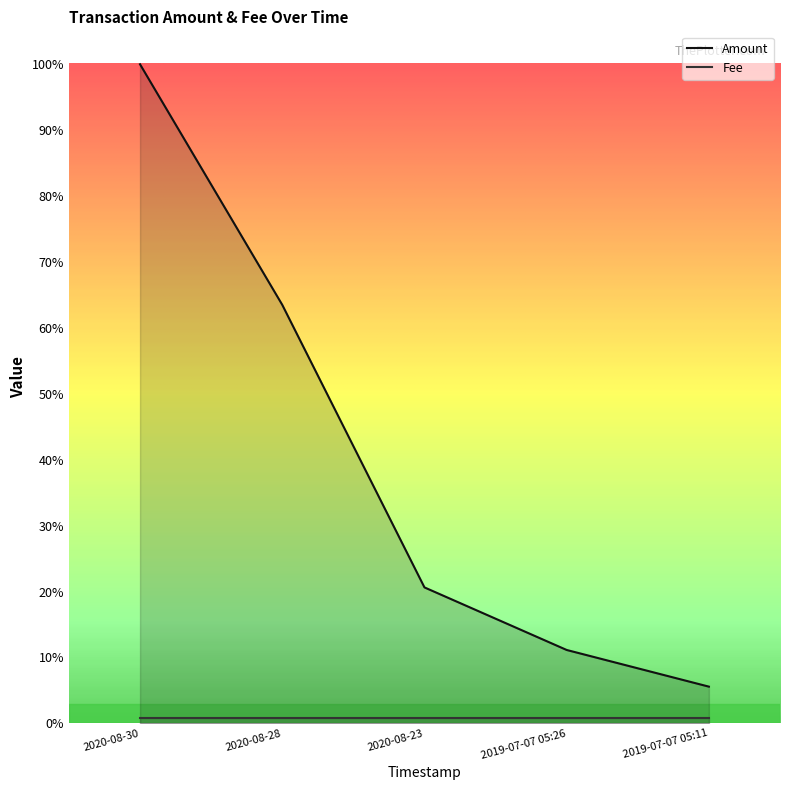

What is the sum of the values at 2020-08-30 and 2019-07-07 05:11?

1.1